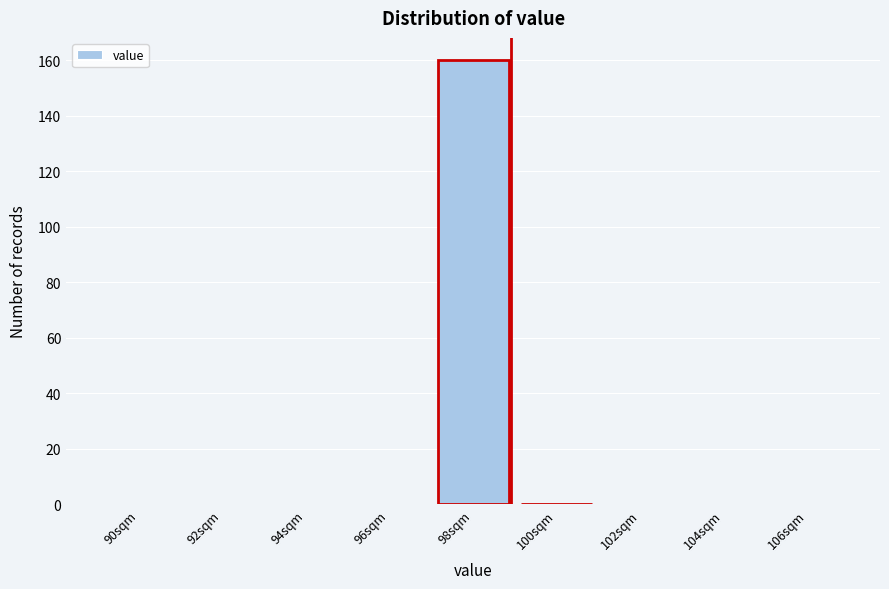

Reading left to right, list all the values displayed in this chart.

90sqm=0	92sqm=0	94sqm=0	96sqm=0	98sqm=160	100sqm=0	102sqm=0	104sqm=0	106sqm=0